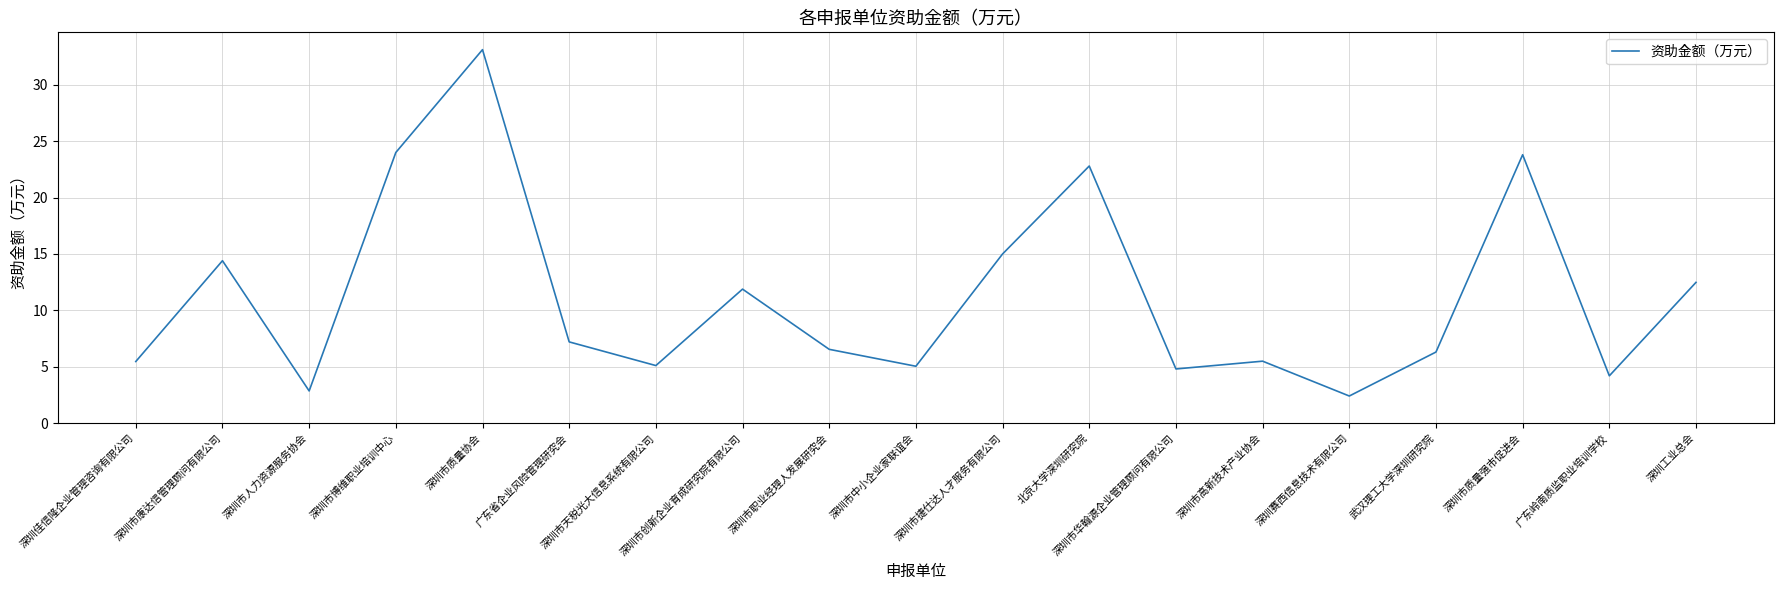

At which label is the value closest to 17?

深圳市捷仕达人才服务有限公司